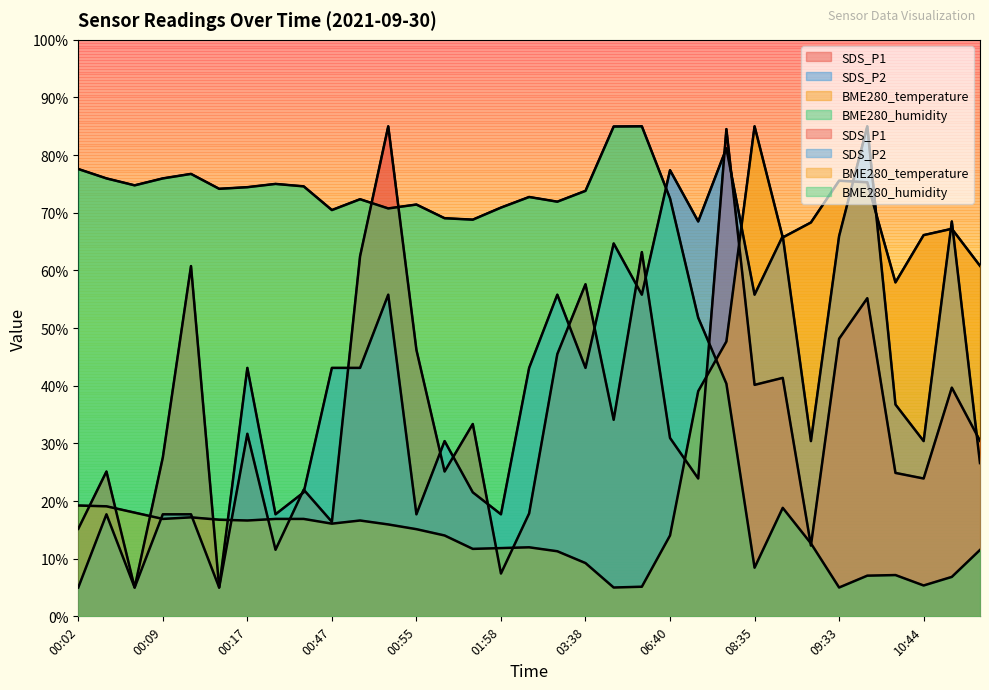

Read the BME280_temperature value at 04:37.

5.0